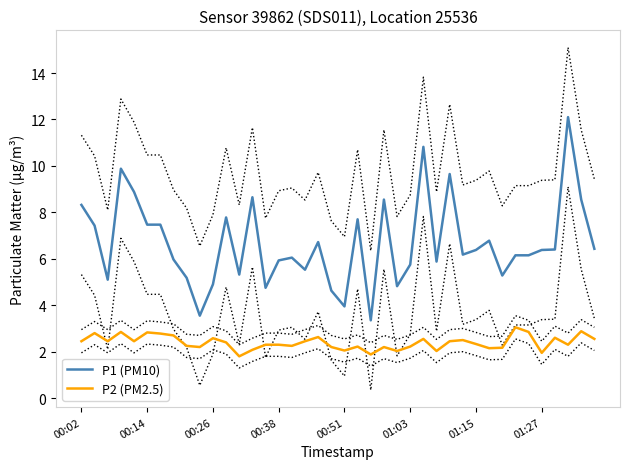

The P2 (PM2.5) series shows 0.8 at 00:26. True or false?

False